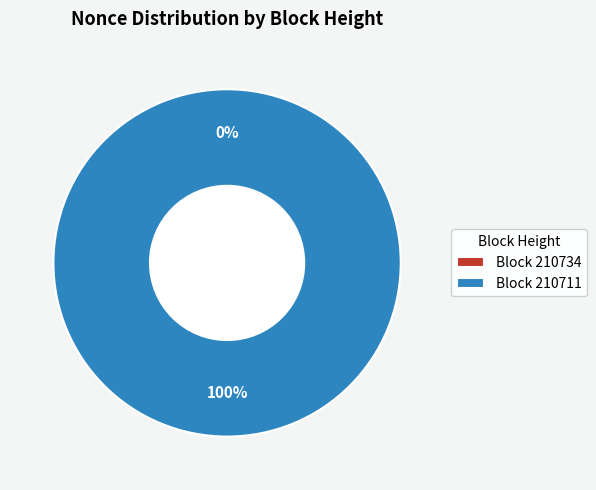

How many segments does this pie chart have?

2